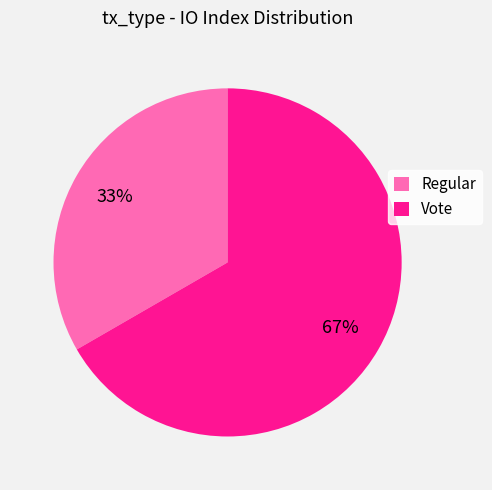

Is the sum of Regular and Vote greater than half?

Yes